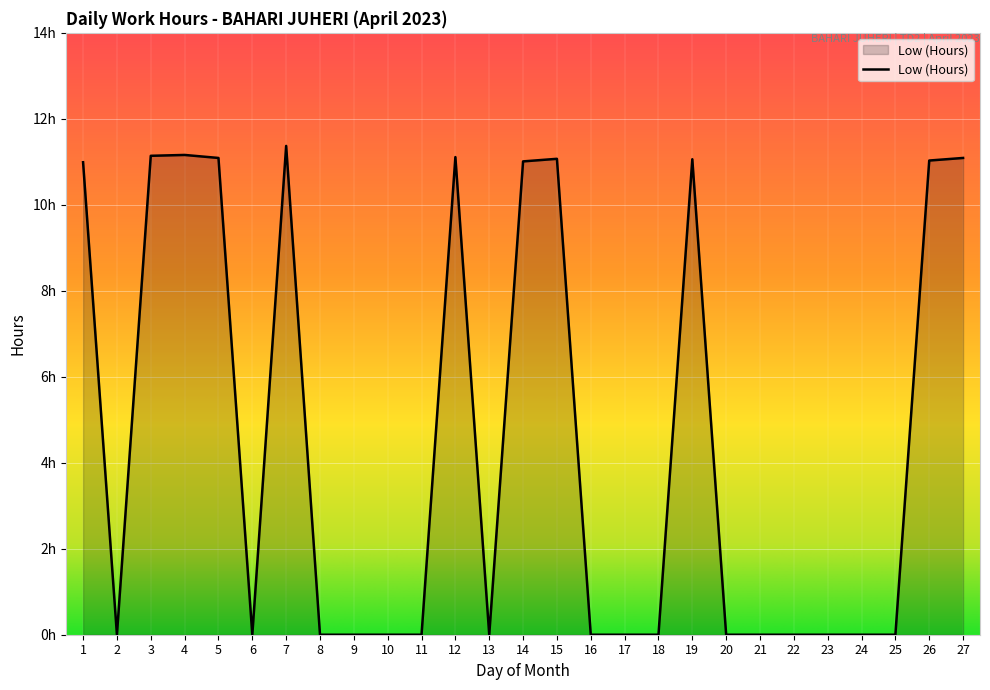

The value at 19 is 11.1. True or false?

True